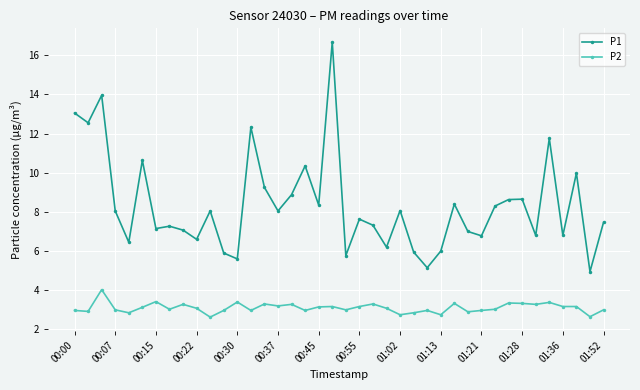

What is the greatest value displayed?

16.7